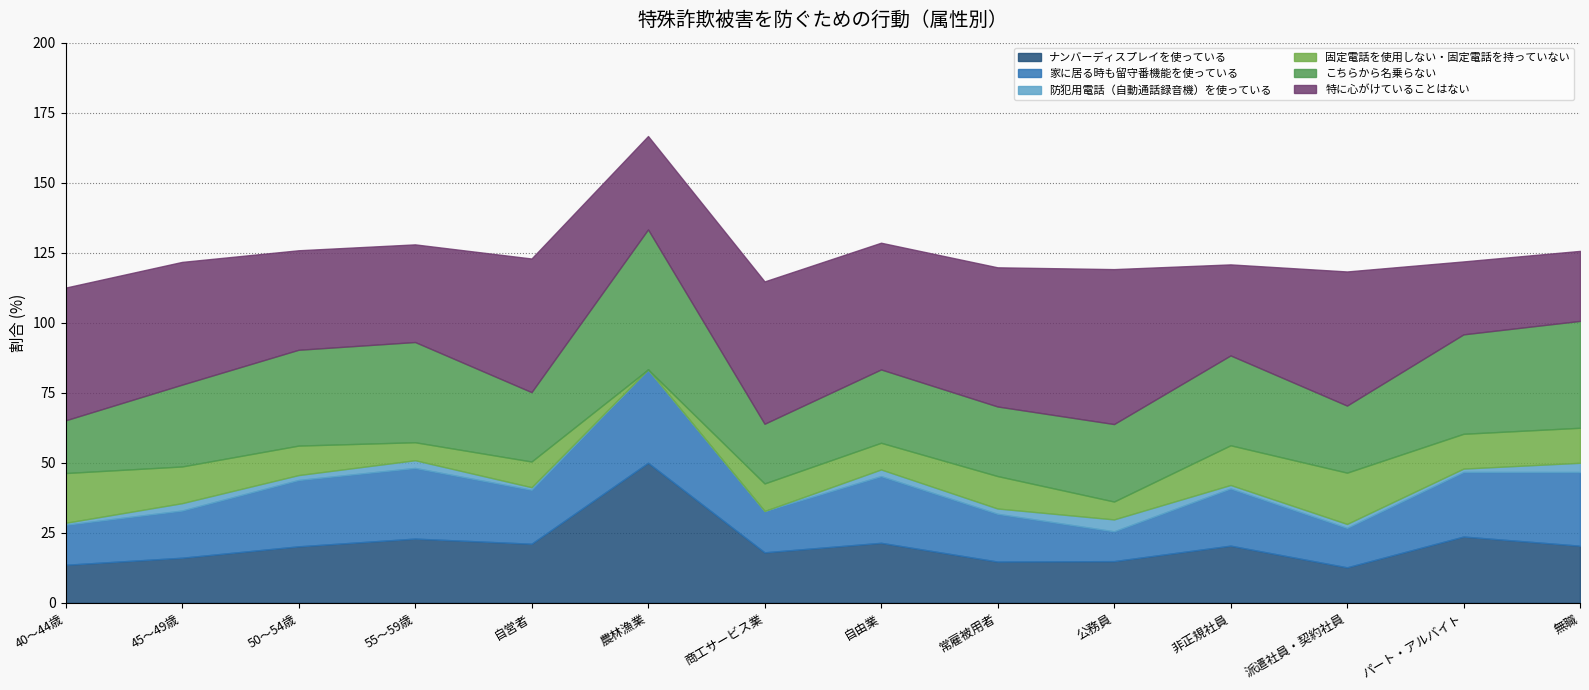

Reading right to left, list all the values displayed in this chart.

ナンバーディスプレイを使っている: 無職=20.4	パート・アルバイト=23.7	派遣社員・契約社員=12.7	非正規社員=20.4	公務員=14.9	常雇被用者=14.7	自由業=21.4	商工サービス業=18.0	農林漁業=50.0	自営者=21.1	55～59歳=22.9	50～54歳=20.2	45～49歳=16.1	40～44歳=13.6
家に居る時も留守番機能を使っている: 無職=26.3	パート・アルバイト=23.1	派遣社員・契約社員=14.1	非正規社員=20.4	公務員=10.6	常雇被用者=17.1	自由業=23.8	商工サービス業=14.8	農林漁業=33.3	自営者=19.3	55～59歳=25.2	50～54歳=23.7	45～49歳=16.9	40～44歳=14.3
防犯用電話（自動通話録音機）を使っている: 無職=3.3	パート・アルバイト=1.2	派遣社員・契約社員=1.4	非正規社員=1.2	公務員=4.3	常雇被用者=1.9	自由業=2.4	商工サービス業=0.0	農林漁業=0.0	自営者=0.9	55～59歳=2.8	50～54歳=1.8	45～49歳=2.6	40～44歳=0.7
固定電話を使用しない・固定電話を持っていない: 無職=12.5	パート・アルバイト=12.4	派遣社員・契約社員=18.3	非正規社員=14.2	公務員=6.4	常雇被用者=11.6	自由業=9.5	商工サービス業=9.8	農林漁業=0.0	自営者=9.2	55～59歳=6.4	50～54歳=10.5	45～49歳=13.1	40～44歳=17.8
こちらから名乗らない: 無職=38.2	パート・アルバイト=35.5	派遣社員・契約社員=23.9	非正規社員=32.1	公務員=27.7	常雇被用者=24.8	自由業=26.2	商工サービス業=21.3	農林漁業=50.0	自営者=24.8	55～59歳=35.8	50～54歳=34.2	45～49歳=29.2	40～44歳=18.8
特に心がけていることはない: 無職=25.0	パート・アルバイト=26.0	派遣社員・契約社員=47.9	非正規社員=32.5	公務員=55.3	常雇被用者=49.7	自由業=45.2	商工サービス業=50.8	農林漁業=33.3	自営者=47.7	55～59歳=34.9	50～54歳=35.5	45～49歳=43.8	40～44歳=47.4